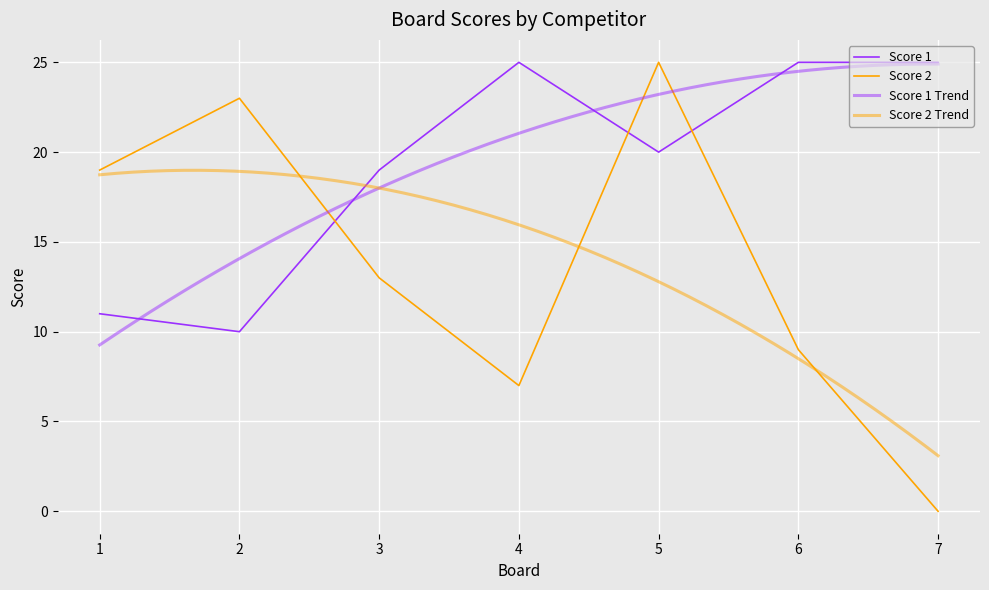

What is the total value across all series at 1?

30